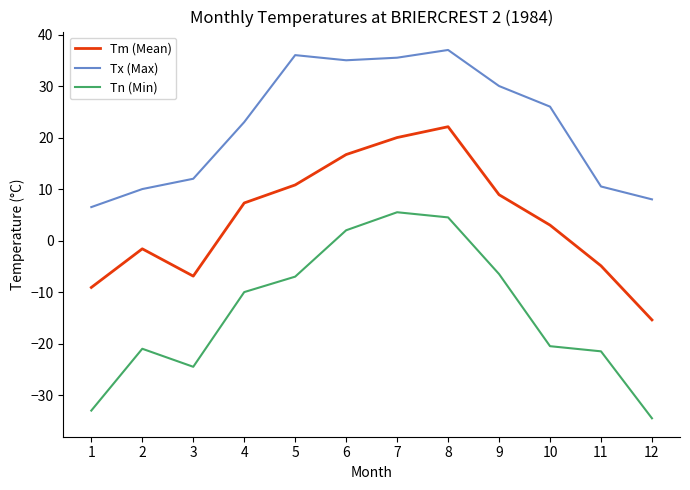

Which label corresponds to the largest value in the chart?

8